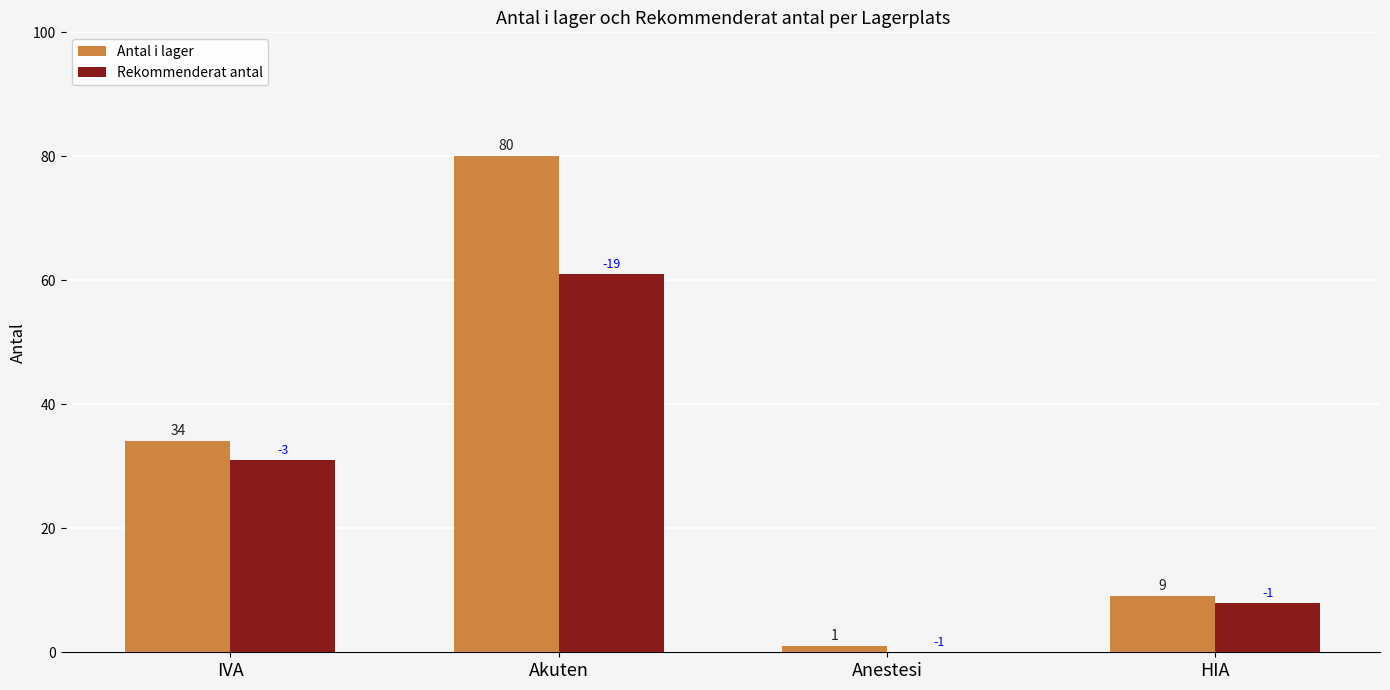

At which label is Rekommenderat antal closest to 30?

IVA